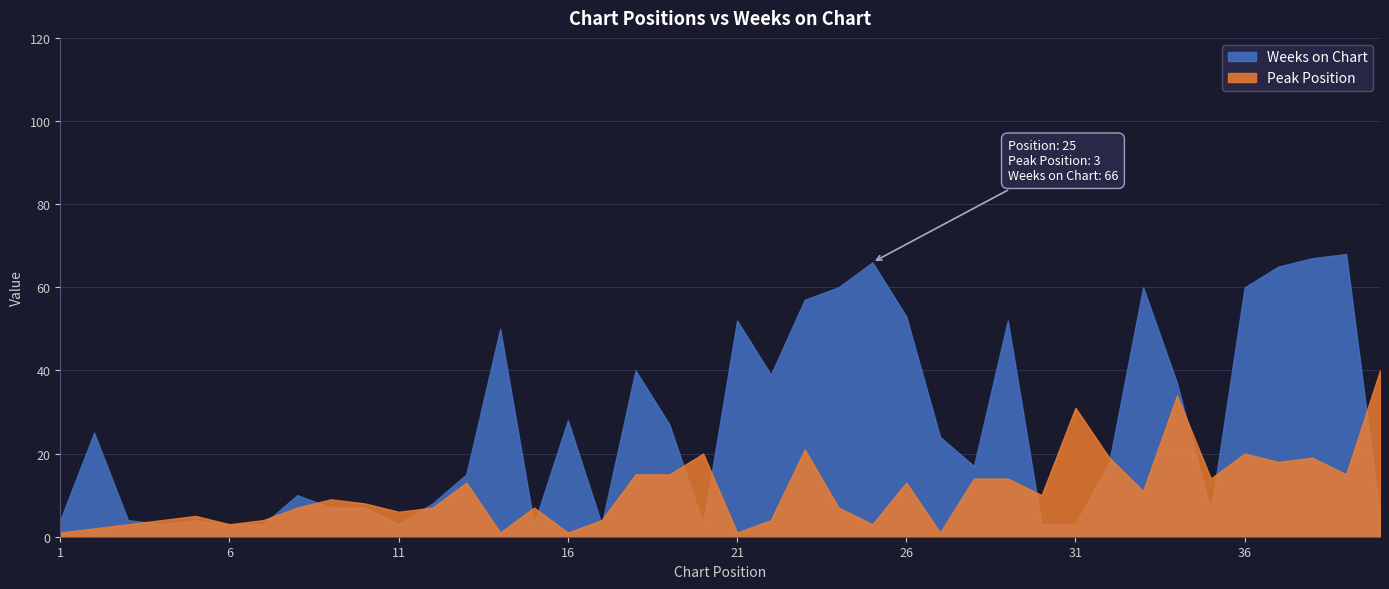

True or false: Weeks on Chart has more than 0 points higher than both neighbors.

True